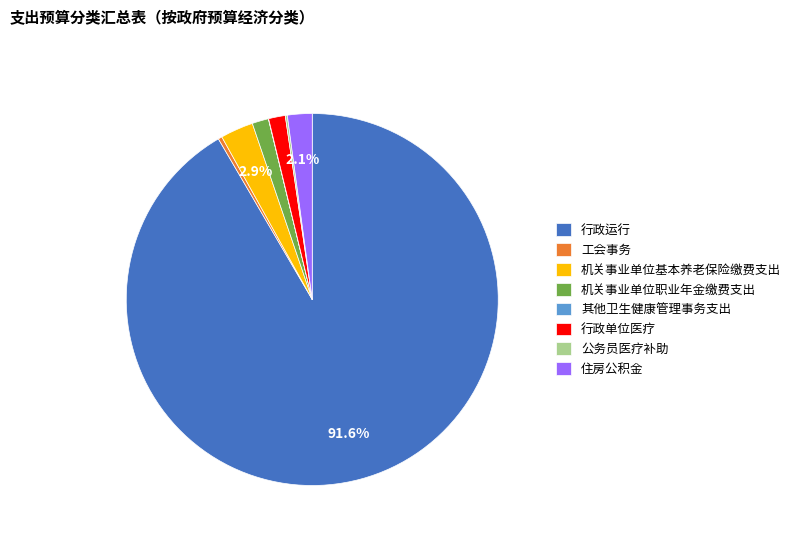

Is it true that 机关事业单位基本养老保险缴费支出 is 3% of the pie?

True